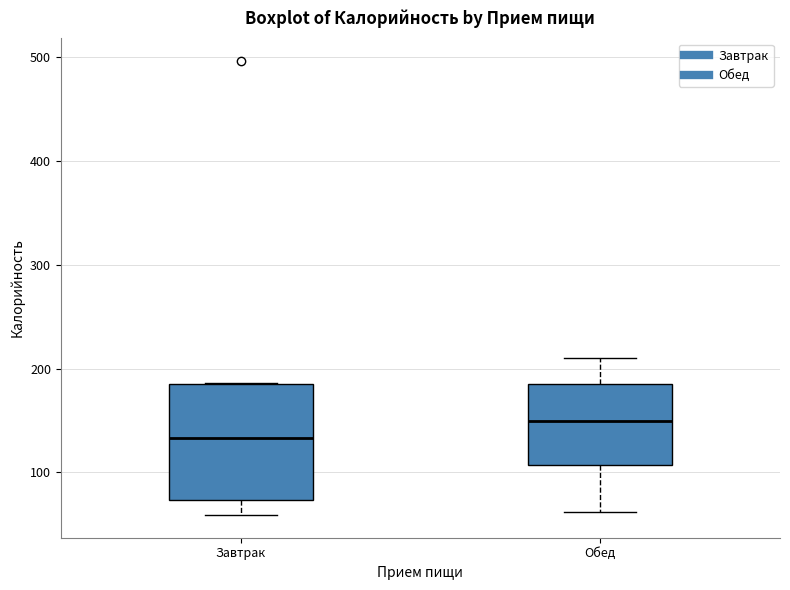

Where is the lower edge of the box for Завтрак on the y-axis? The values are not printed on the chart, so give them approximately, as read against the axis.

70